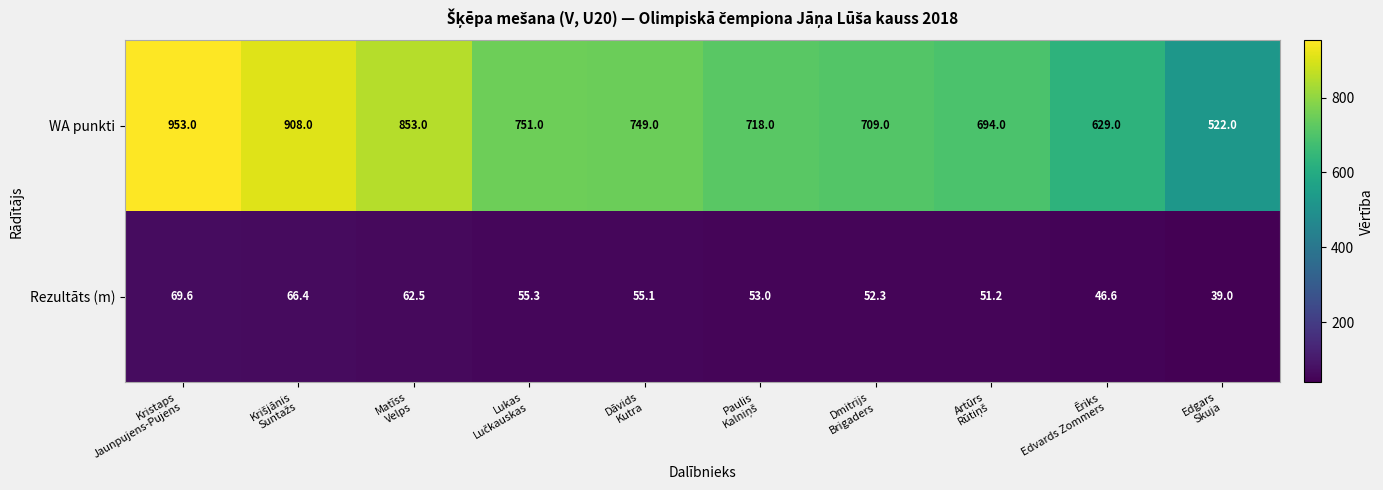

Reading left to right, transcribe all the data shown in this chart.

WA punkti: 953.0	908.0	853.0	751.0	749.0	718.0	709.0	694.0	629.0	522.0
Rezultāts (m): 69.6	66.4	62.5	55.3	55.1	53.0	52.3	51.2	46.6	39.0